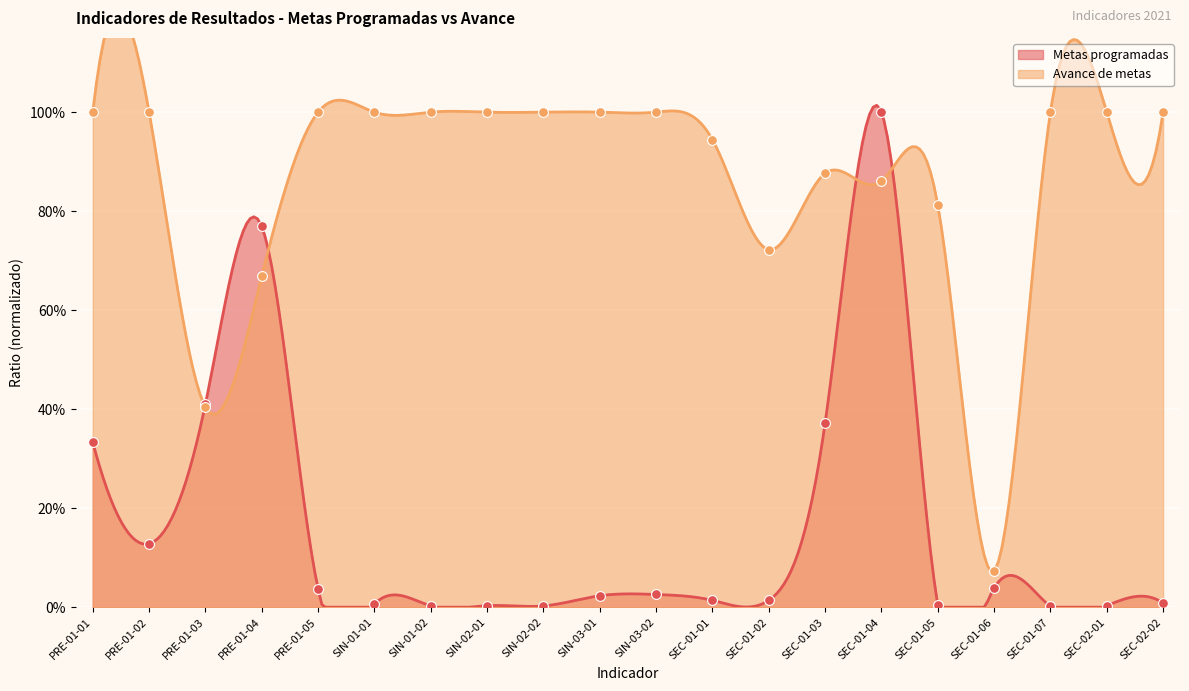

Which series contains the highest Y value?

Metas programadas